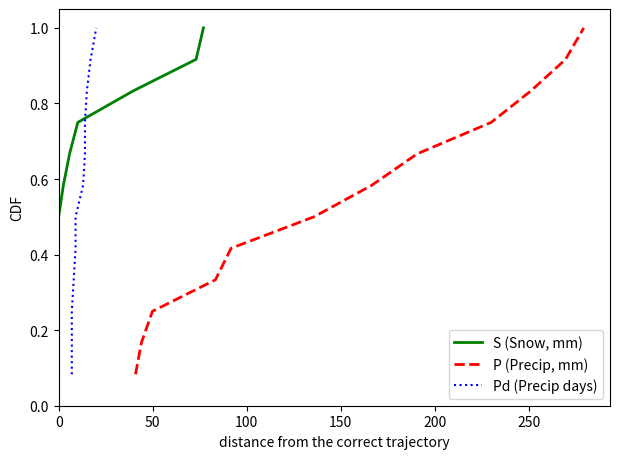

How many lines are shown in the chart?

3